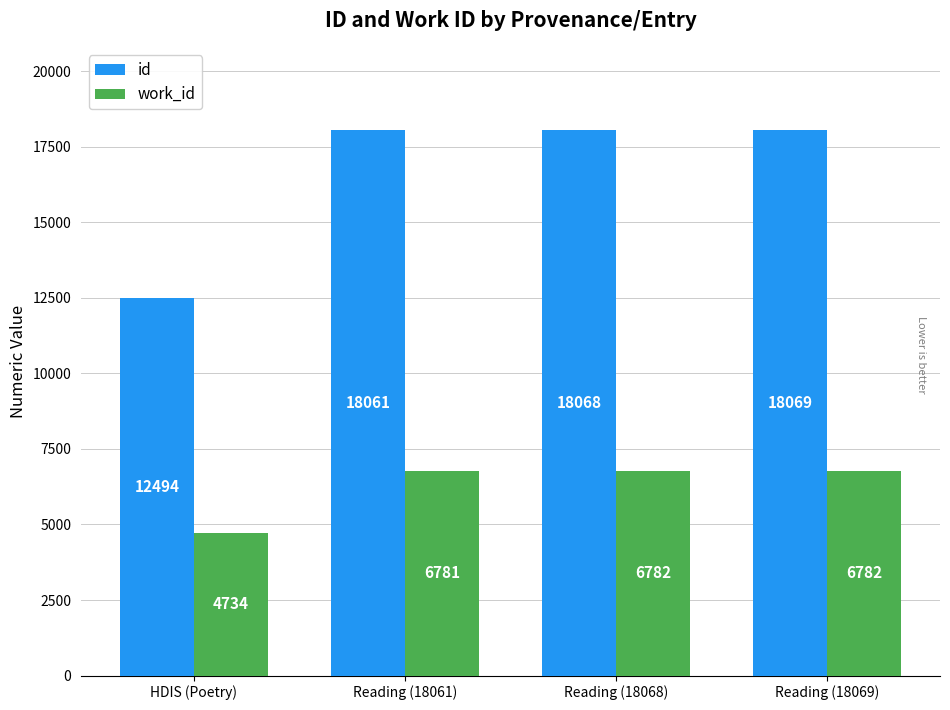

Reading left to right, extract all data points from this chart.

id: 12494	18061	18068	18069
work_id: 4734	6781	6782	6782